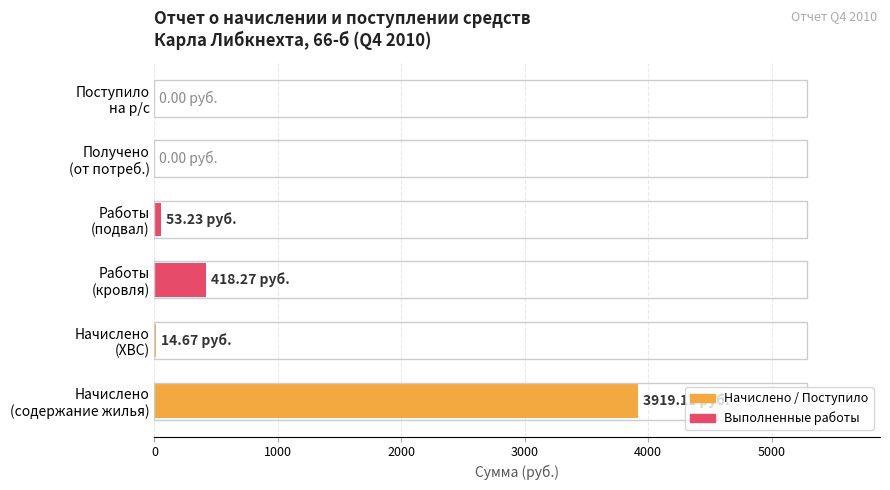

At which label is the value closest to 1959?

Работы
(кровля)